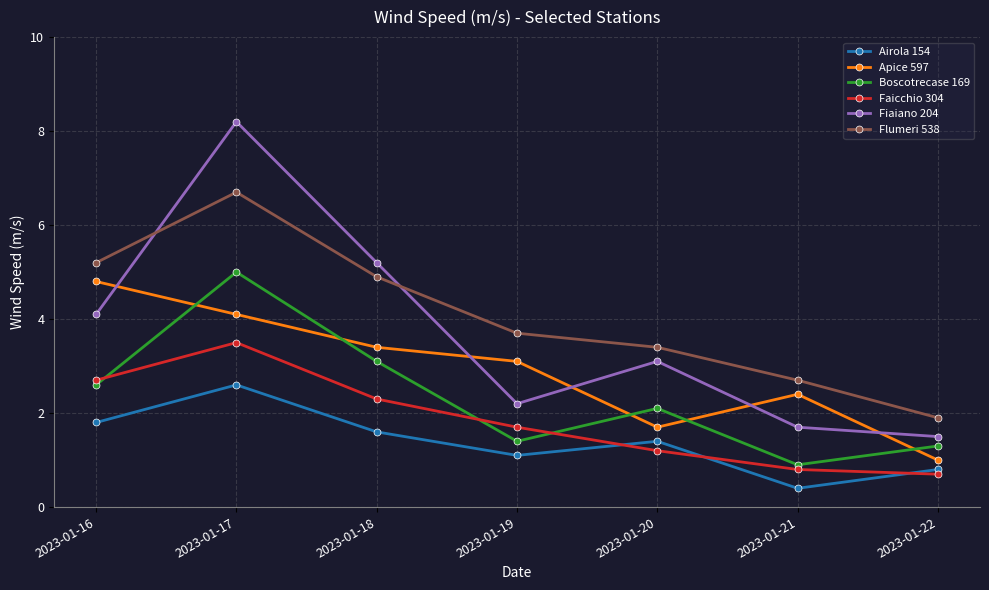

The Fiaiano 204 series shows 2.7 at 2023-01-21. True or false?

False